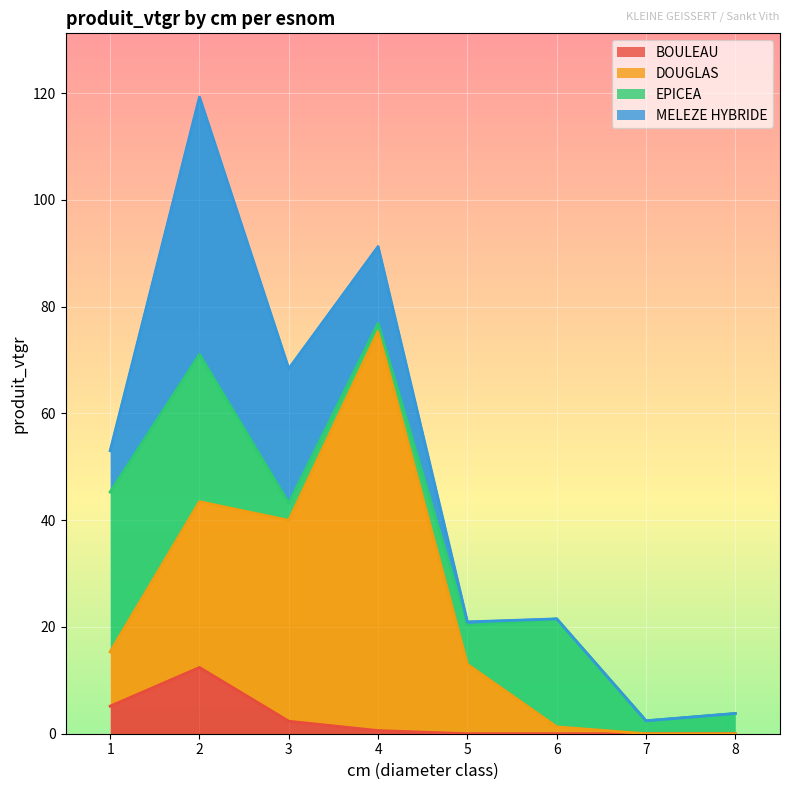

The value of DOUGLAS at 5 is 13.0. True or false?

True